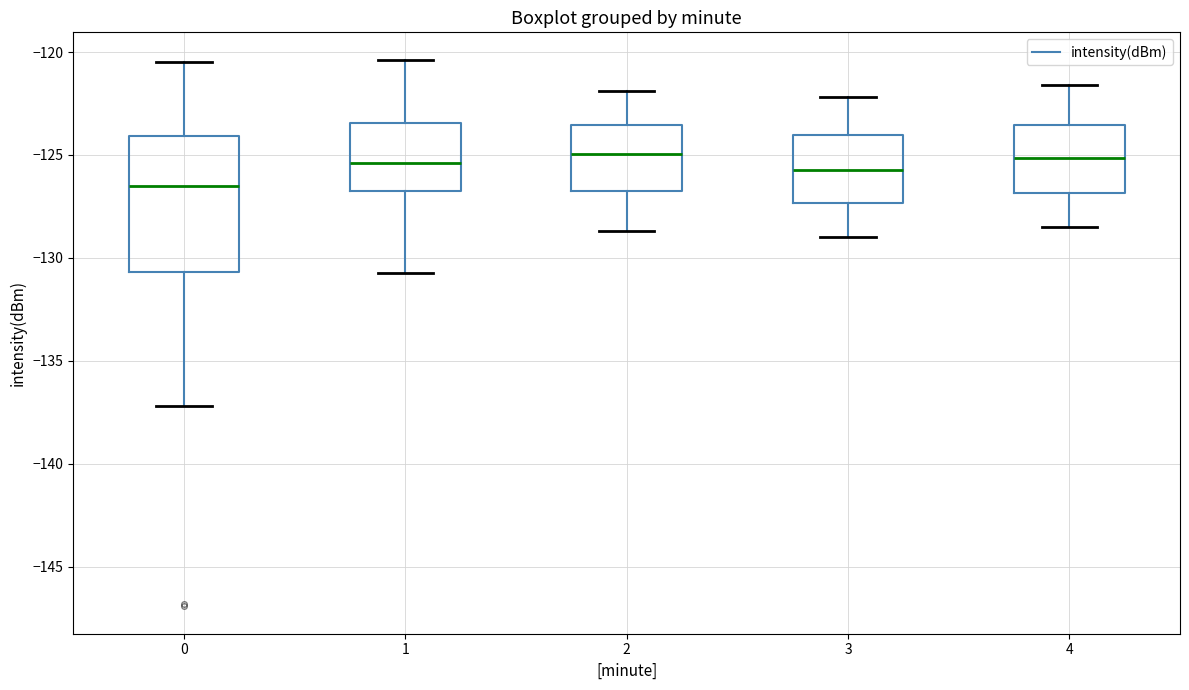

Reading left to right, transcribe this box plot: for each box, give where its median line is, the range the box spans, and where its two whiskers end, as read against the y-axis. The values are not printed on the chart, so give them approximately, as read against the axis.

0: median -126.5, box -130.5 to -124.0, whiskers -137.0 to -120.5
1: median -125.5, box -127.0 to -123.5, whiskers -131.0 to -120.5
2: median -125.0, box -127.0 to -123.5, whiskers -128.5 to -122.0
3: median -125.5, box -127.5 to -124.0, whiskers -129.0 to -122.0
4: median -125.0, box -127.0 to -123.5, whiskers -128.5 to -121.5